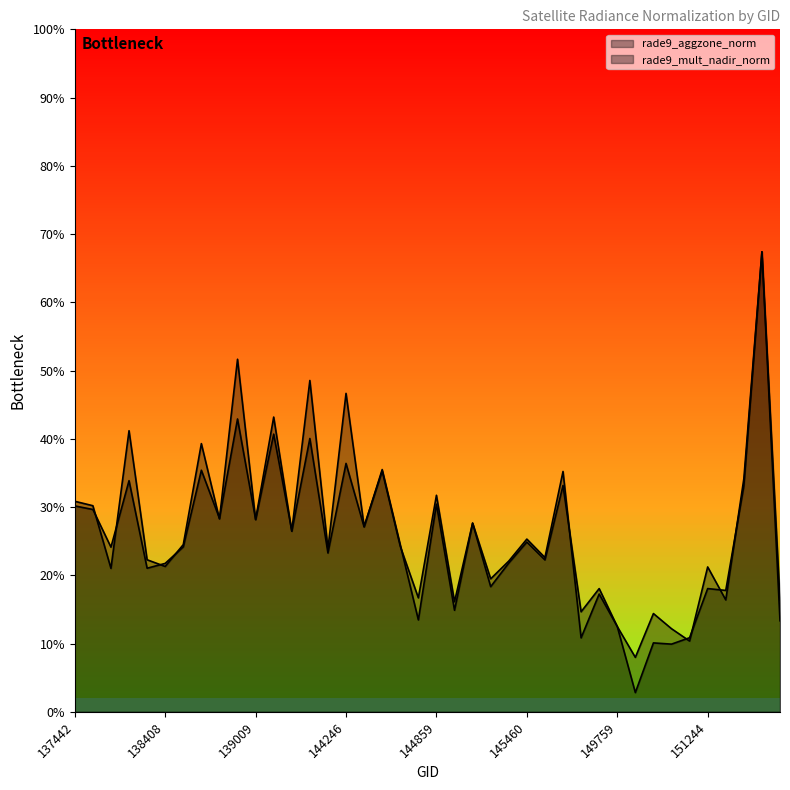

What is the sum of the rade9_mult_nadir_norm values at 151244 and 154446?

0.5